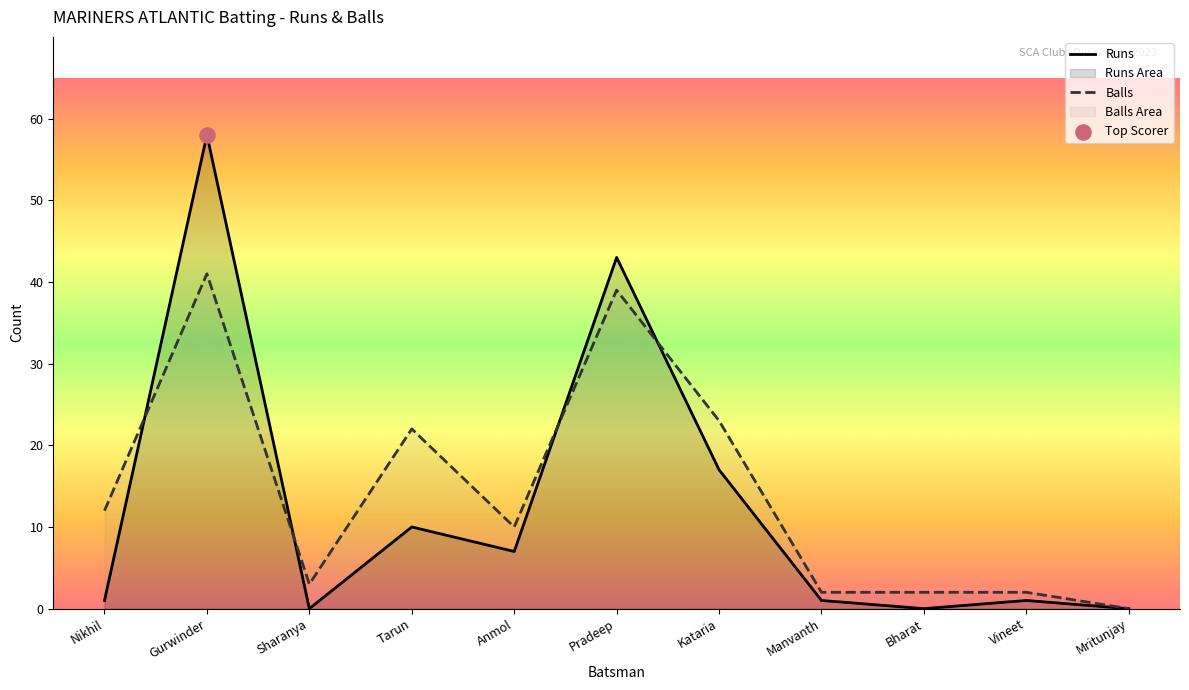

At how many categories does at least one series exceed 52?

1